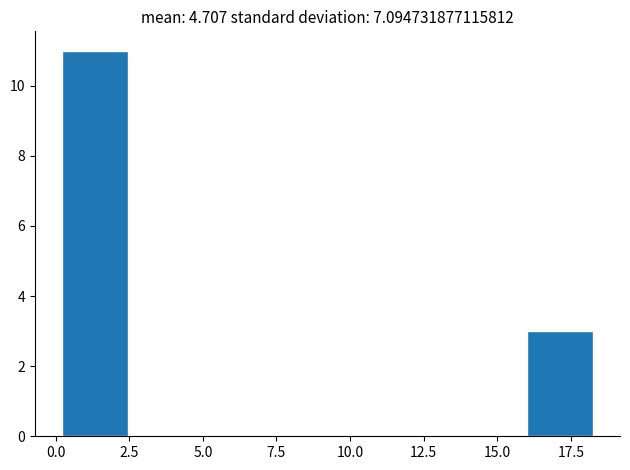

How tall is the bar that spans 0.0 to 2.5 on the x-axis? Neither the bar edges nor the heights are printed on the chart, so give them approximately, as read against the axes.

11